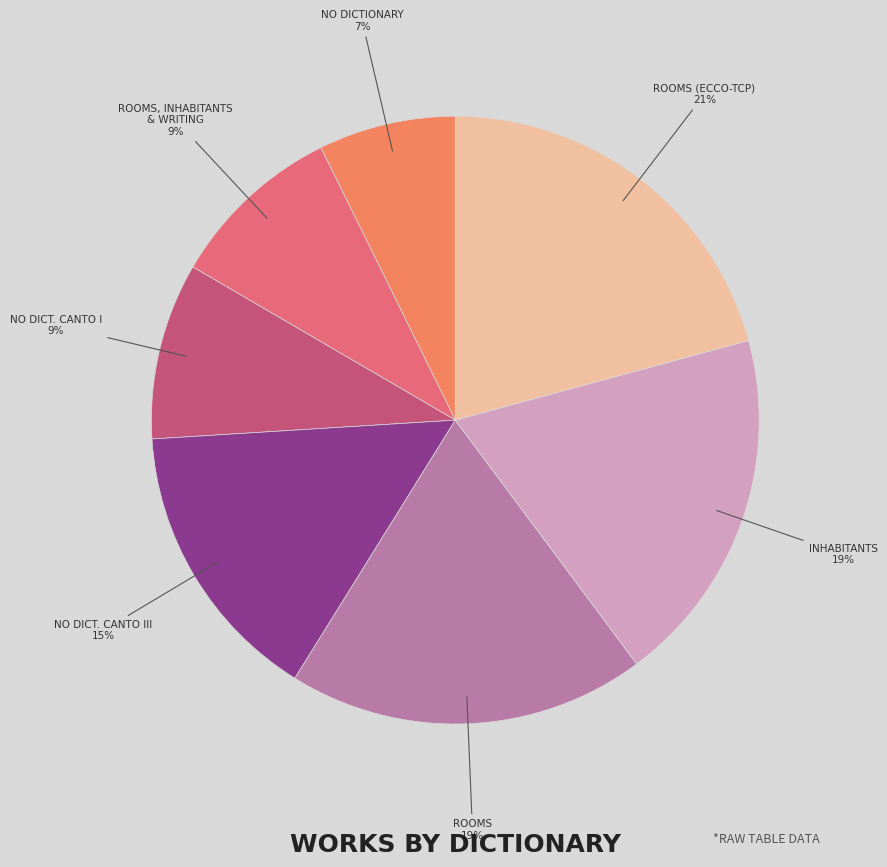

Between ROOMS (ECCO-TCP) and ROOMS, which is larger?

ROOMS (ECCO-TCP)